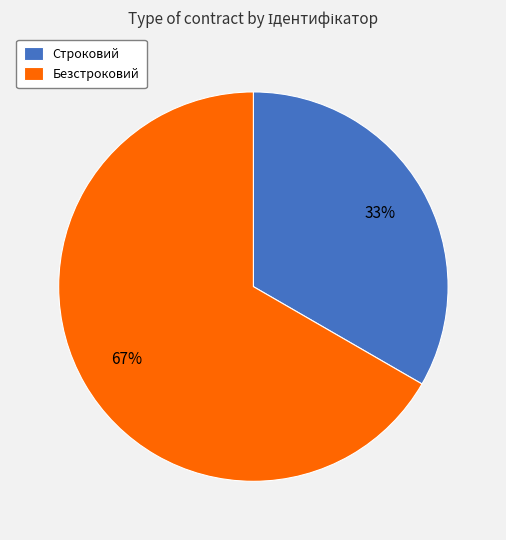

True or false: Безстроковий accounts for 67% of the total.

True